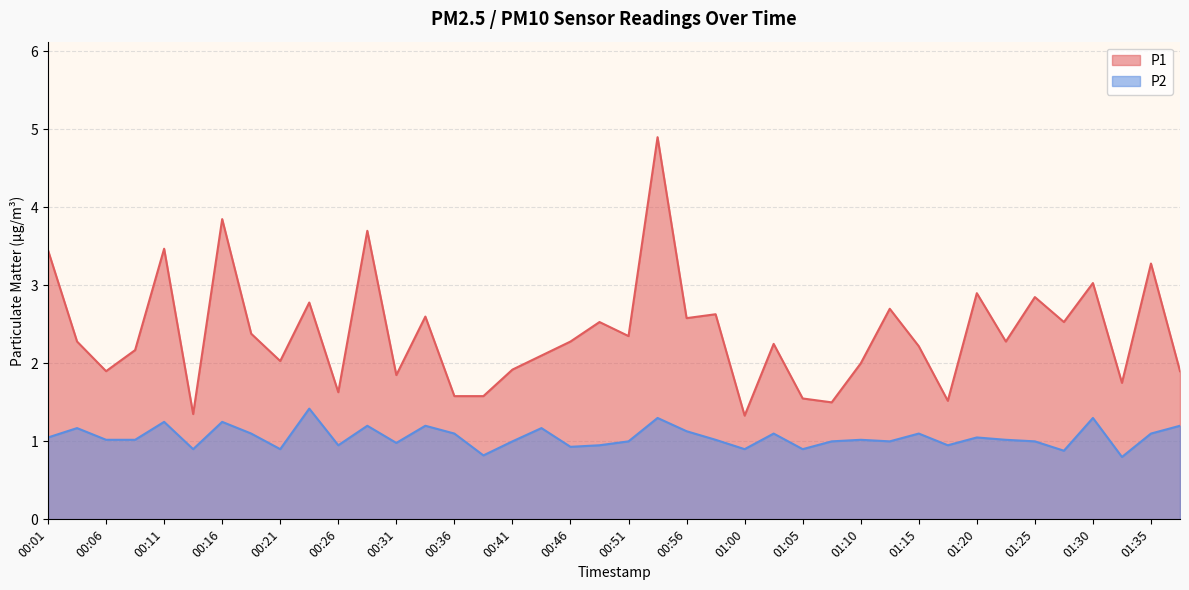

At which category does the chart reach its minimum across all series?

01:33